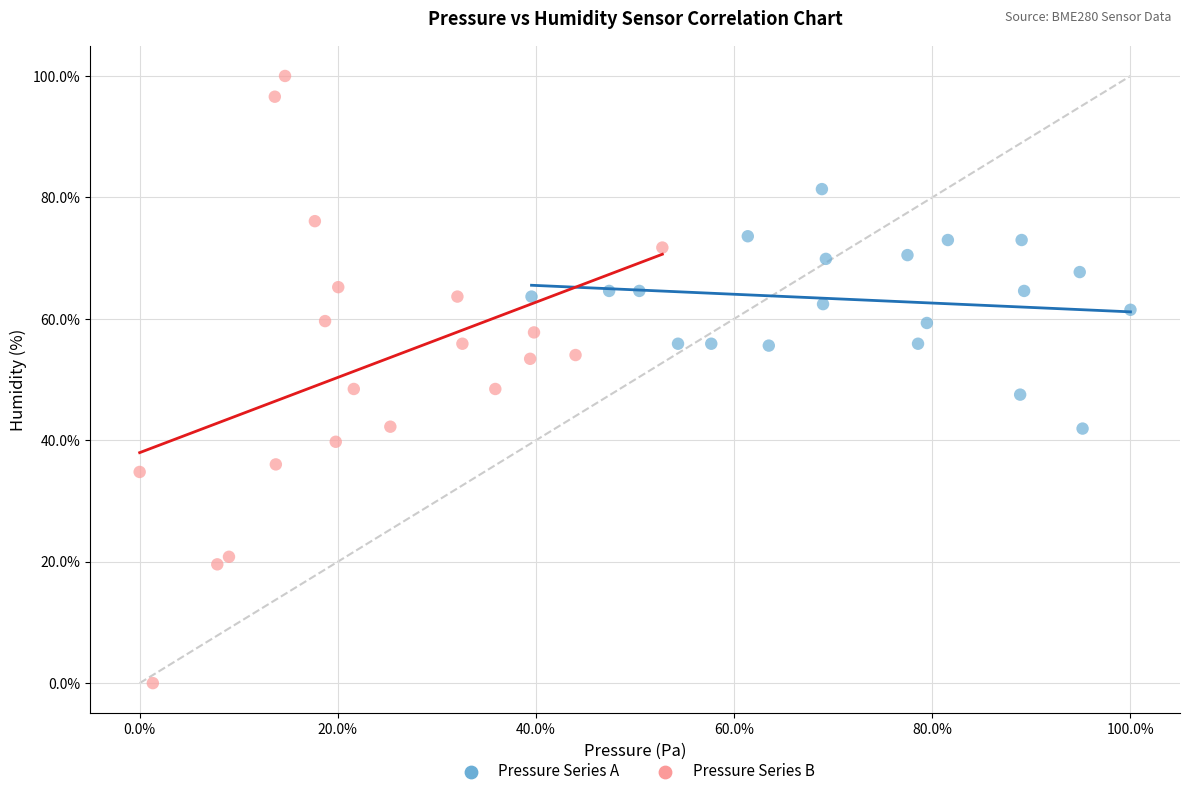

Which series reaches the minimum Y coordinate?

Pressure Series B